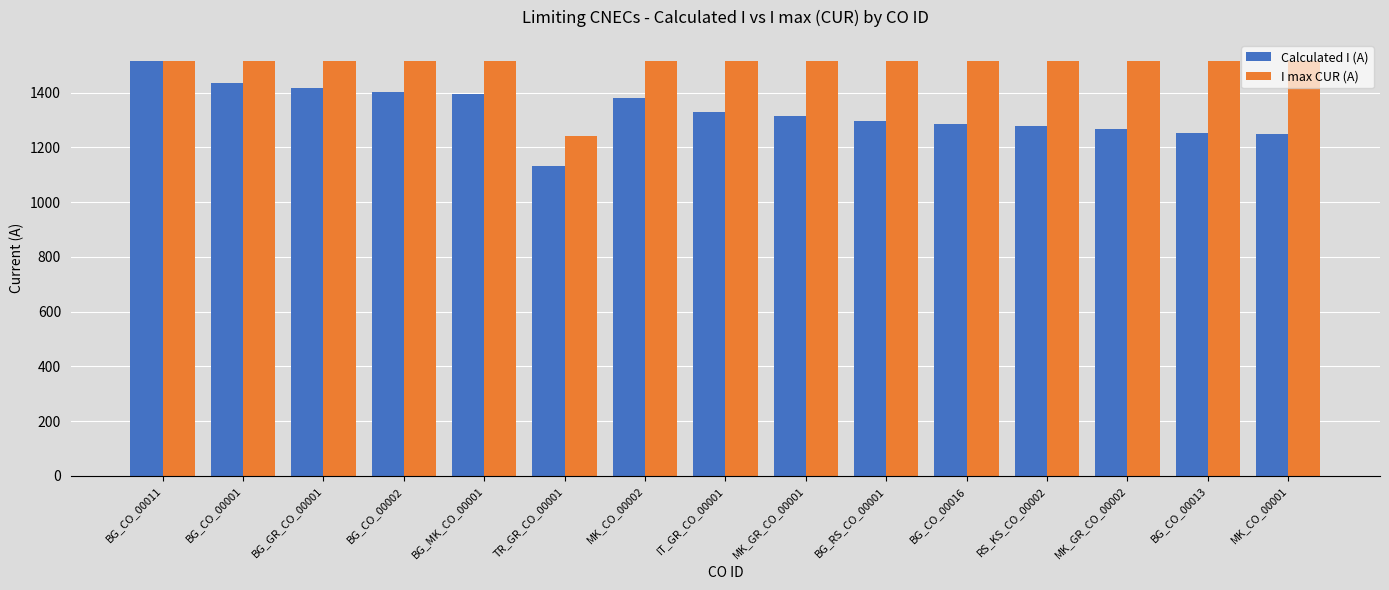

Which series changed the most between BG_GR_CO_00001 and MK_CO_00002?

Calculated I (A)